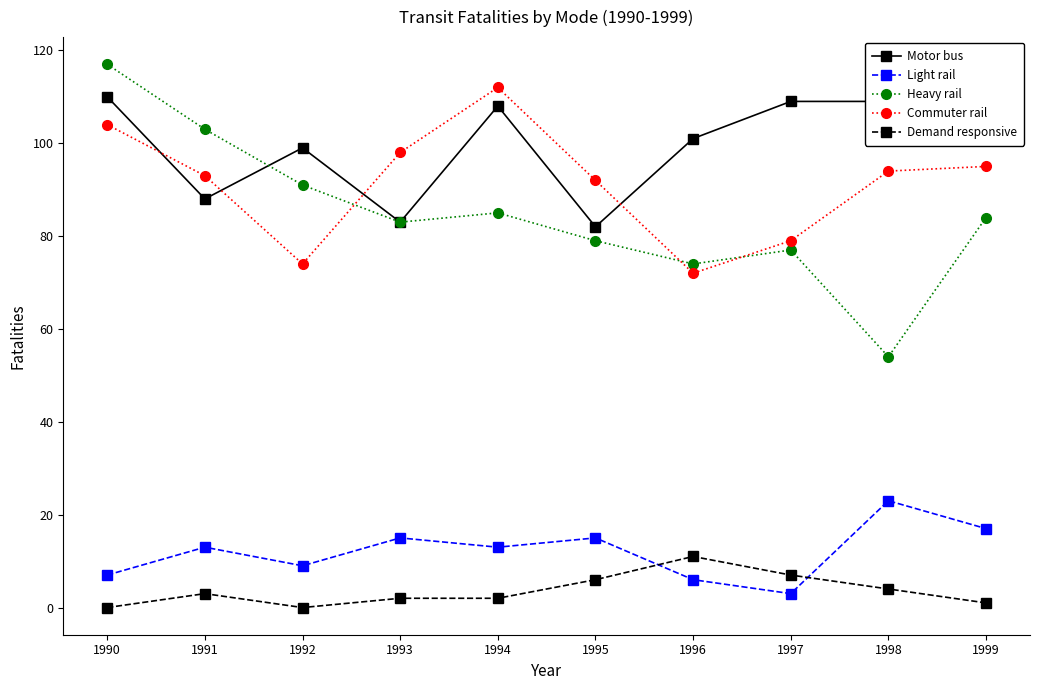

Reading left to right, transcribe all the data shown in this chart.

Motor bus: 1990=110	1991=88	1992=99	1993=83	1994=108	1995=82	1996=101	1997=109	1998=109	1999=102
Light rail: 1990=7	1991=13	1992=9	1993=15	1994=13	1995=15	1996=6	1997=3	1998=23	1999=17
Heavy rail: 1990=117	1991=103	1992=91	1993=83	1994=85	1995=79	1996=74	1997=77	1998=54	1999=84
Commuter rail: 1990=104	1991=93	1992=74	1993=98	1994=112	1995=92	1996=72	1997=79	1998=94	1999=95
Demand responsive: 1990=0	1991=3	1992=0	1993=2	1994=2	1995=6	1996=11	1997=7	1998=4	1999=1